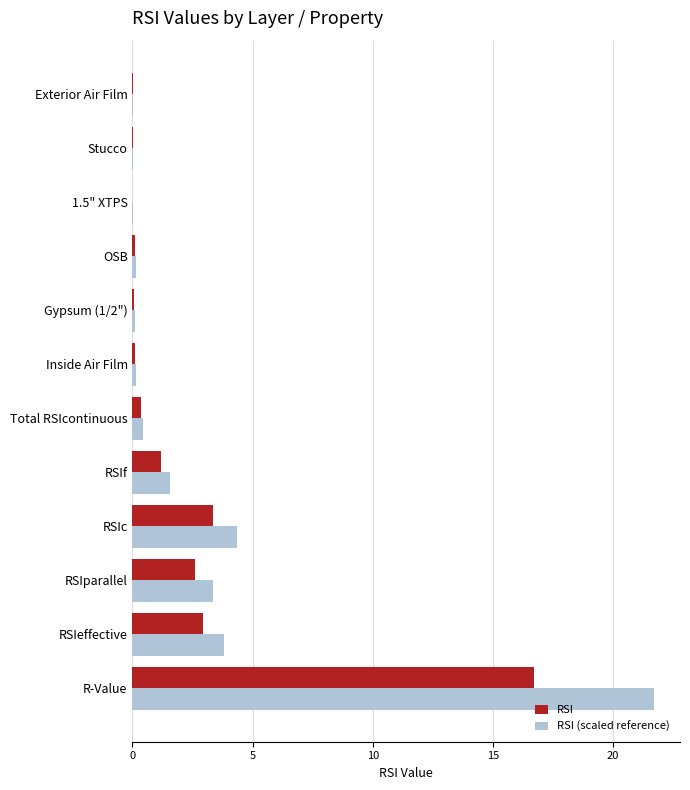

How many categories are shown in the chart?

12